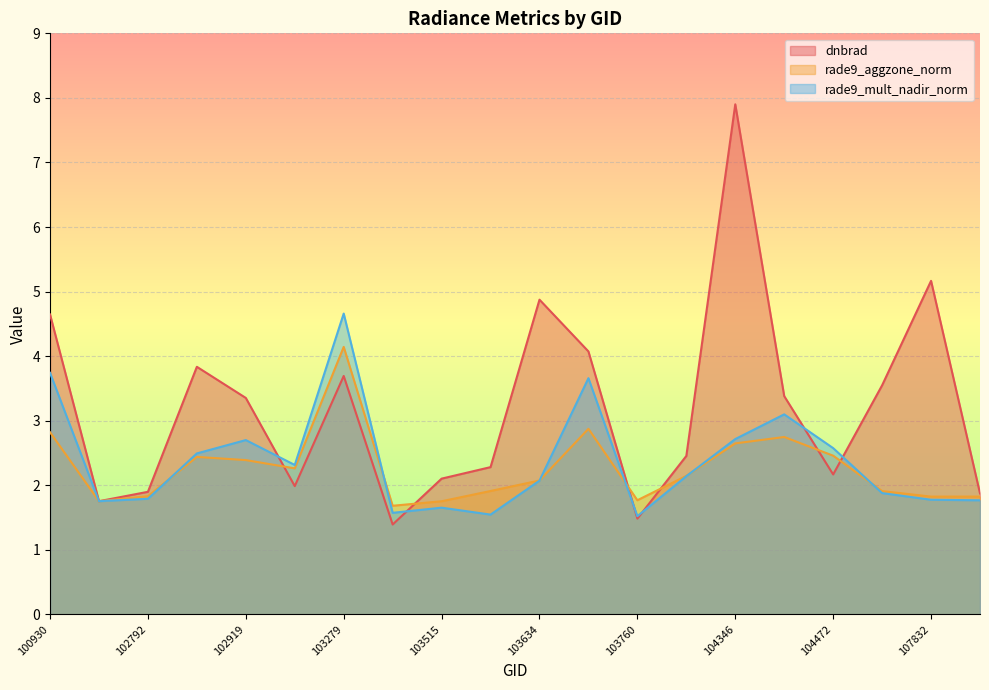

At which category is the sum across all series the highest?

104346